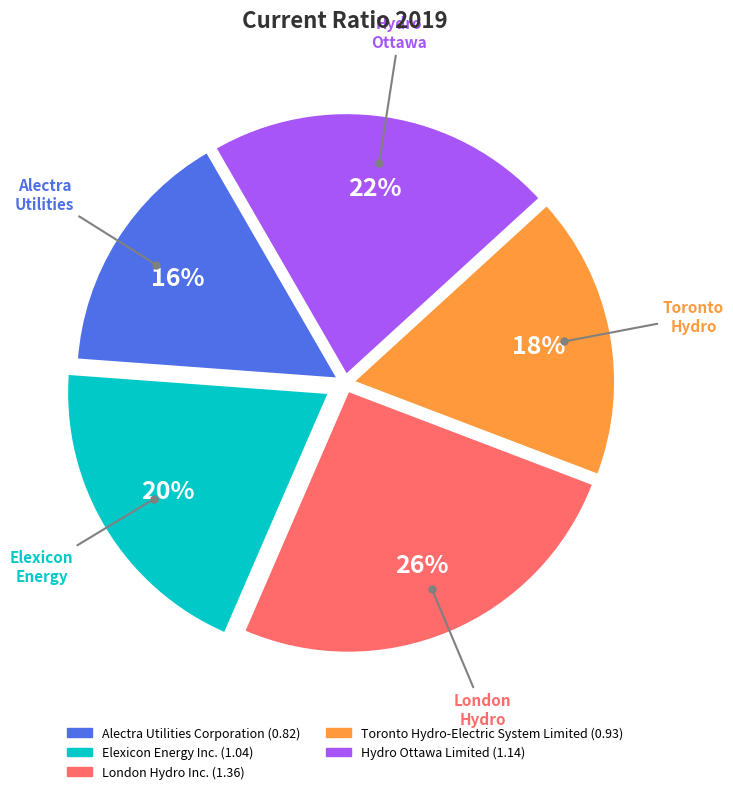

What is the largest slice in the pie chart?

London Hydro Inc.